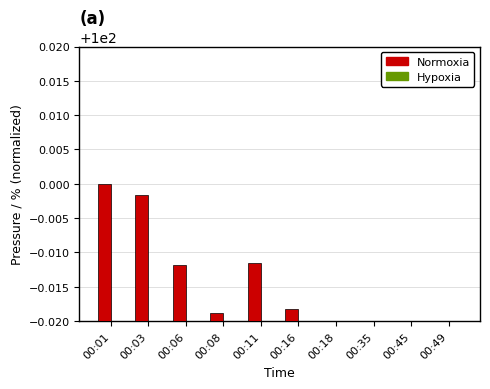

What is the value of the Hypoxia bar at the 1st from the left?

100.0